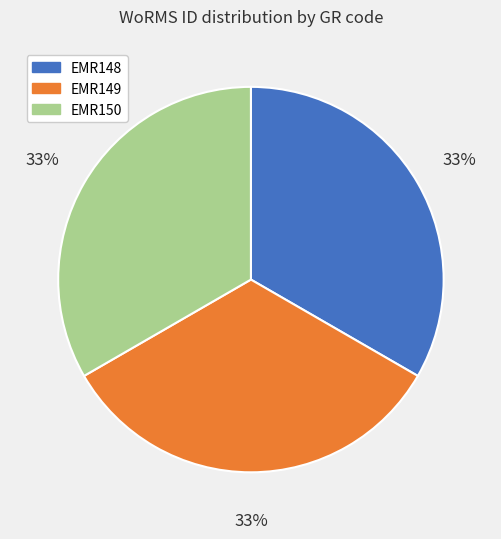

To the nearest percent, what is the combined percentage of EMR149 and EMR148?

67%